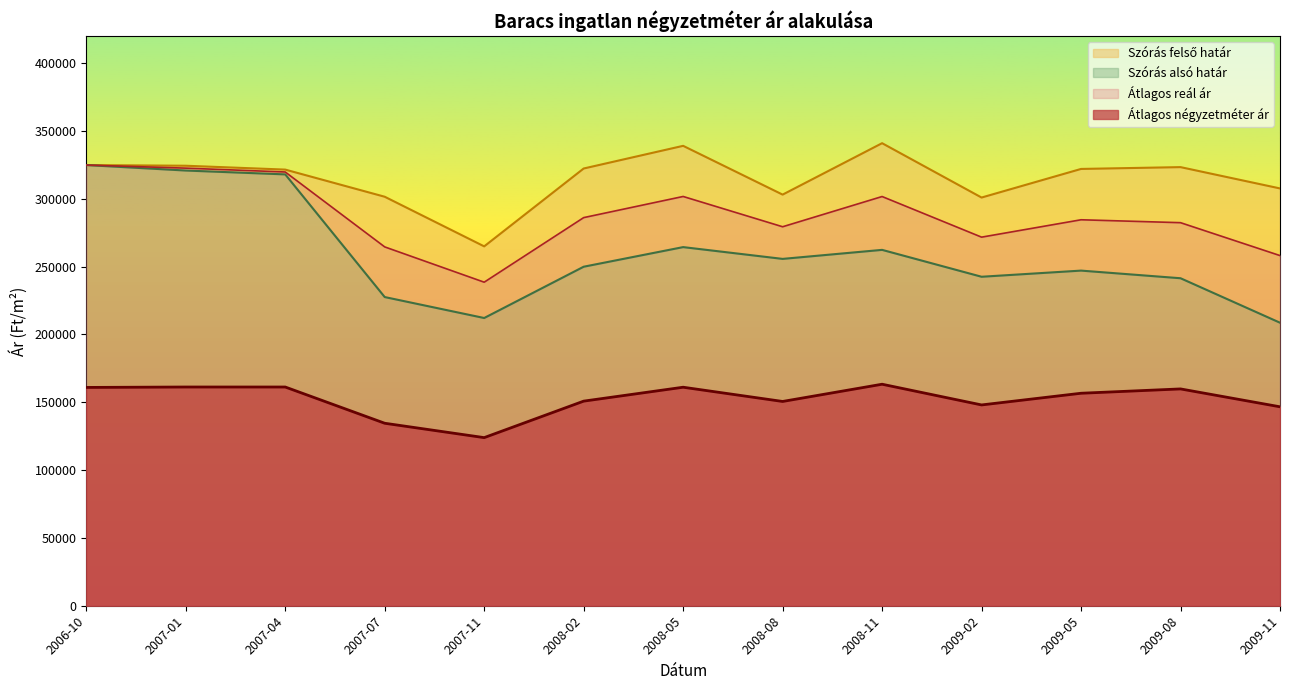

True or false: Átlagos reál ár and Átlagos négyzetméter ár intersect in this chart.

False